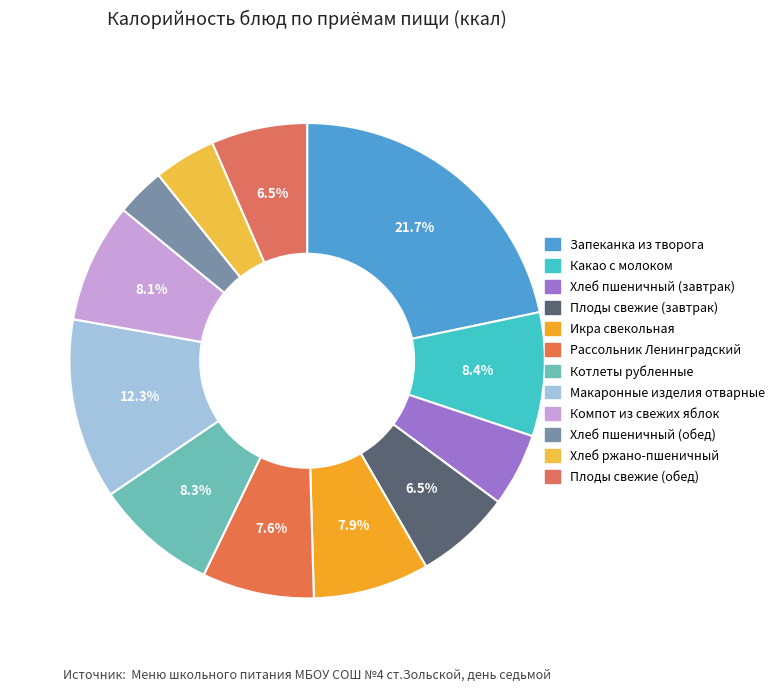

Does Макаронные изделия отварные represent more than half of the total?

No